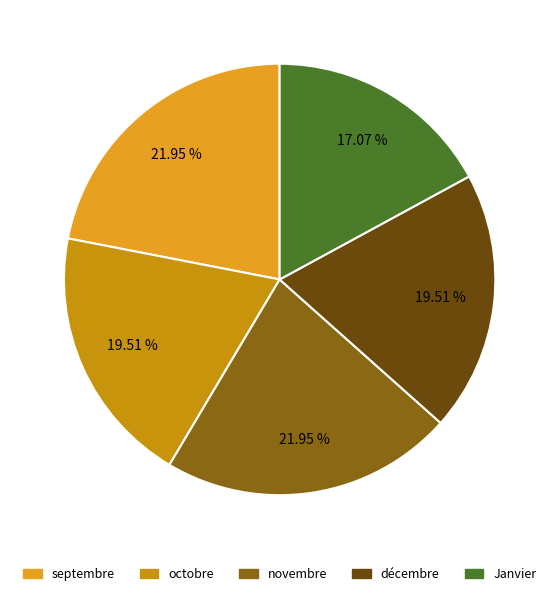

Is novembre the majority of the pie?

No